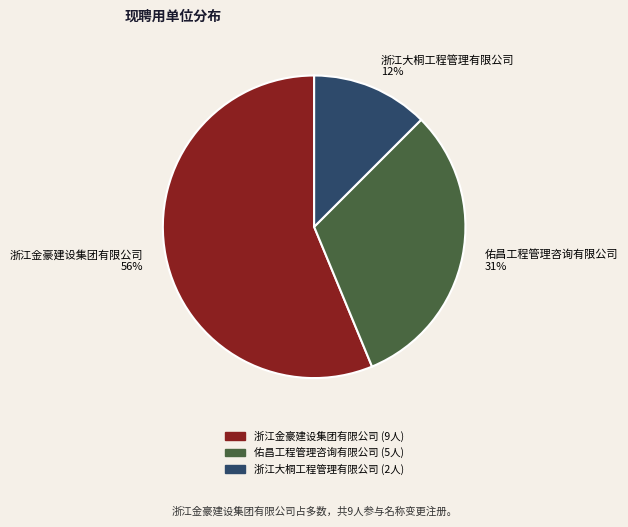

Is it true that 佑昌工程管理咨询有限公司 is 31% of the pie?

True